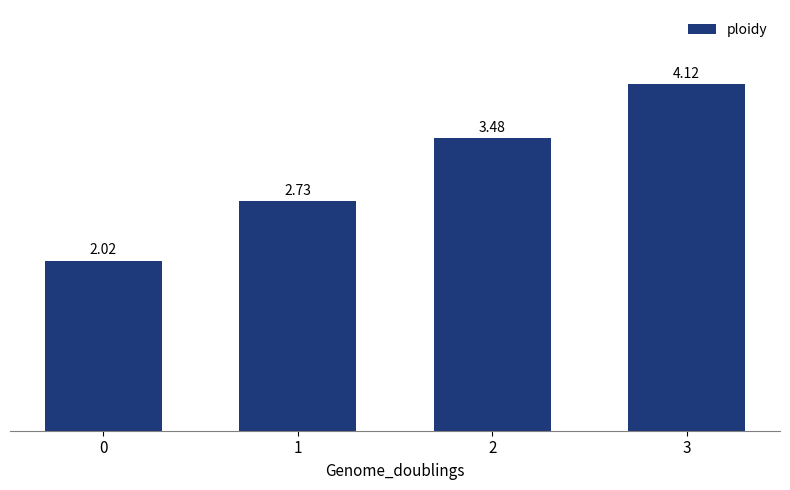

Approximately how many times larger is the value at 3 compared to 1?

1.5